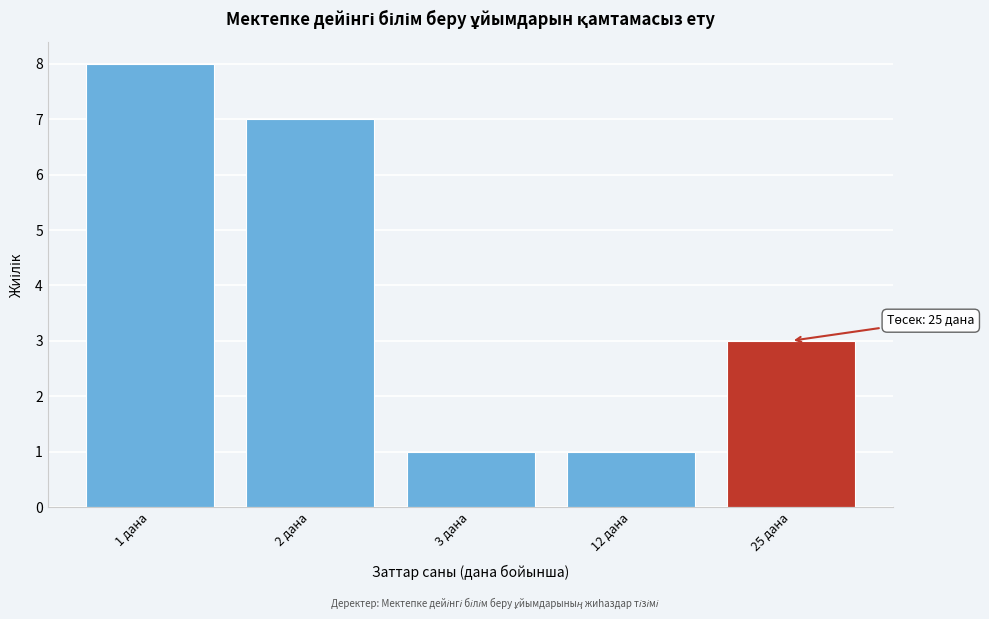

Reading left to right, list all the values displayed in this chart.

1 дана=8	2 дана=7	3 дана=1	12 дана=1	25 дана=3